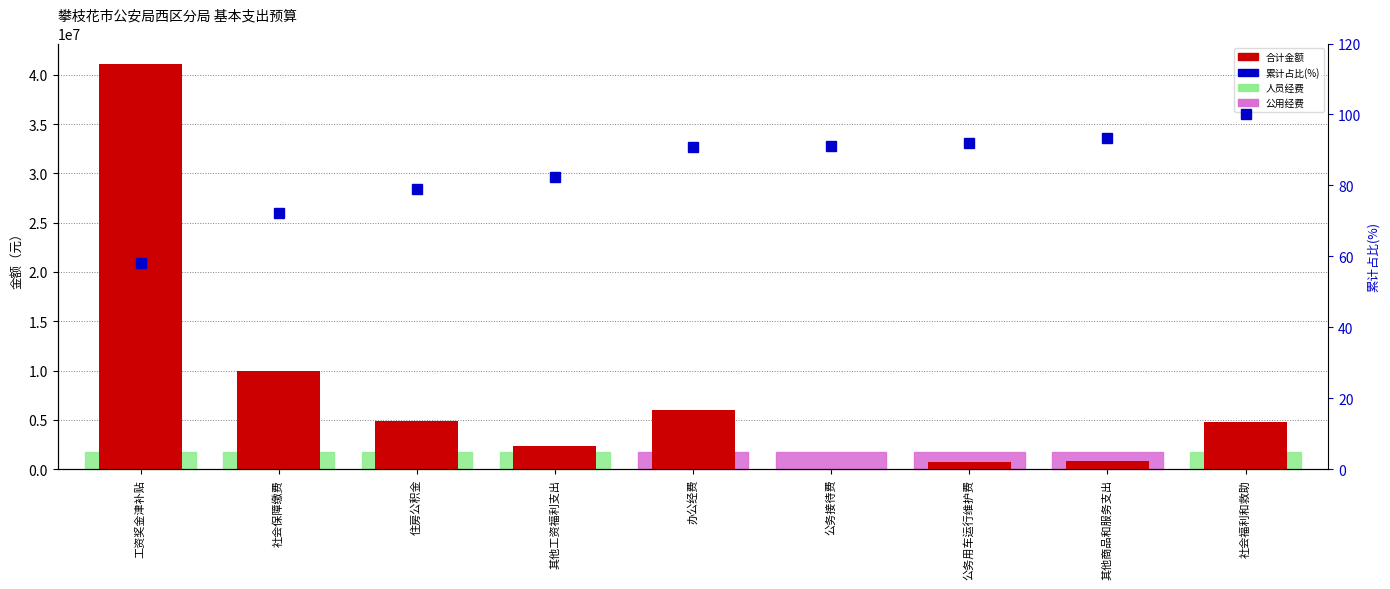

At how many categories does at least one series exceed 40699903?

1